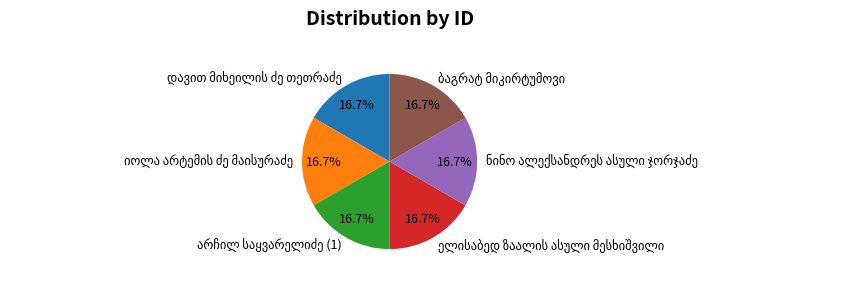

To the nearest percent, what is the average slice percentage?

17%